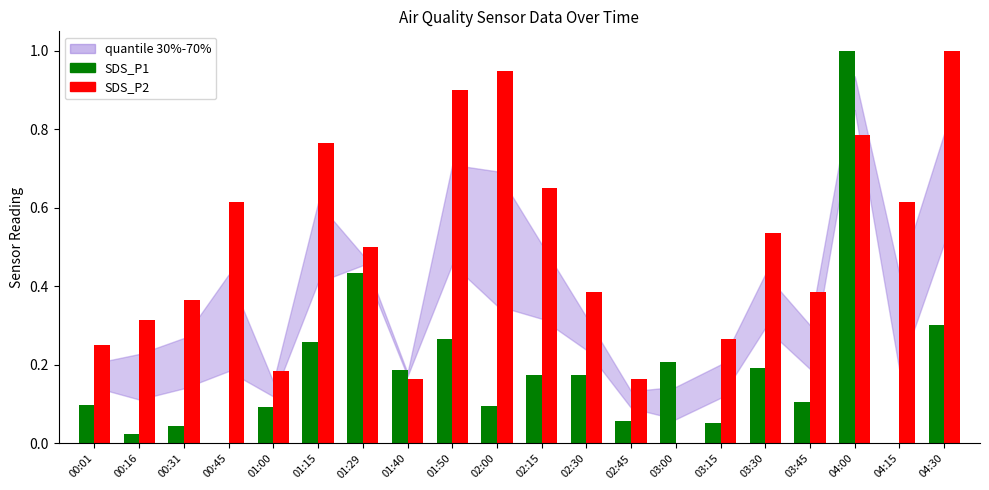

What is the sum of all SDS_P2 values?

9.8